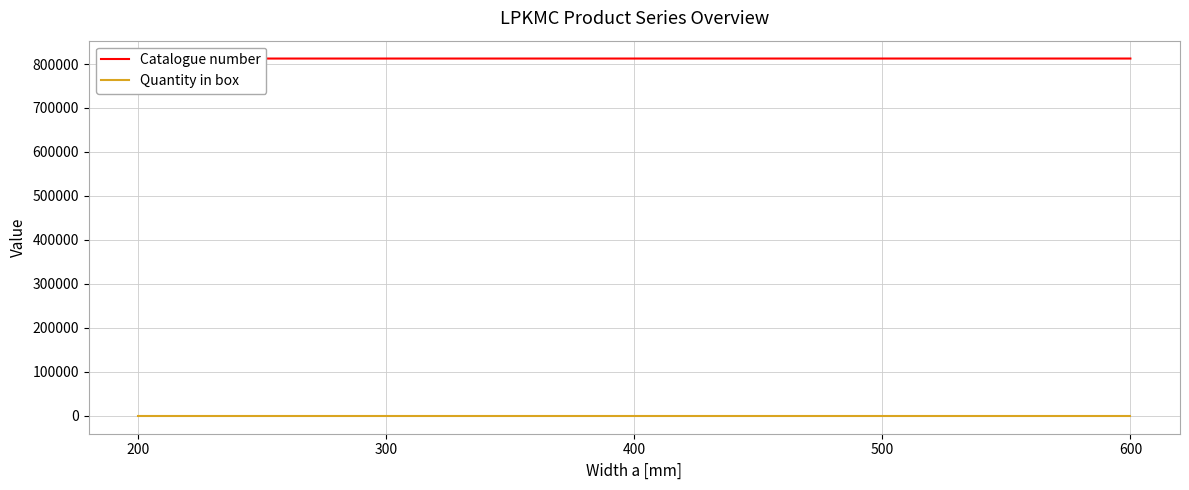

At which label is Quantity in box closest to 2?

200